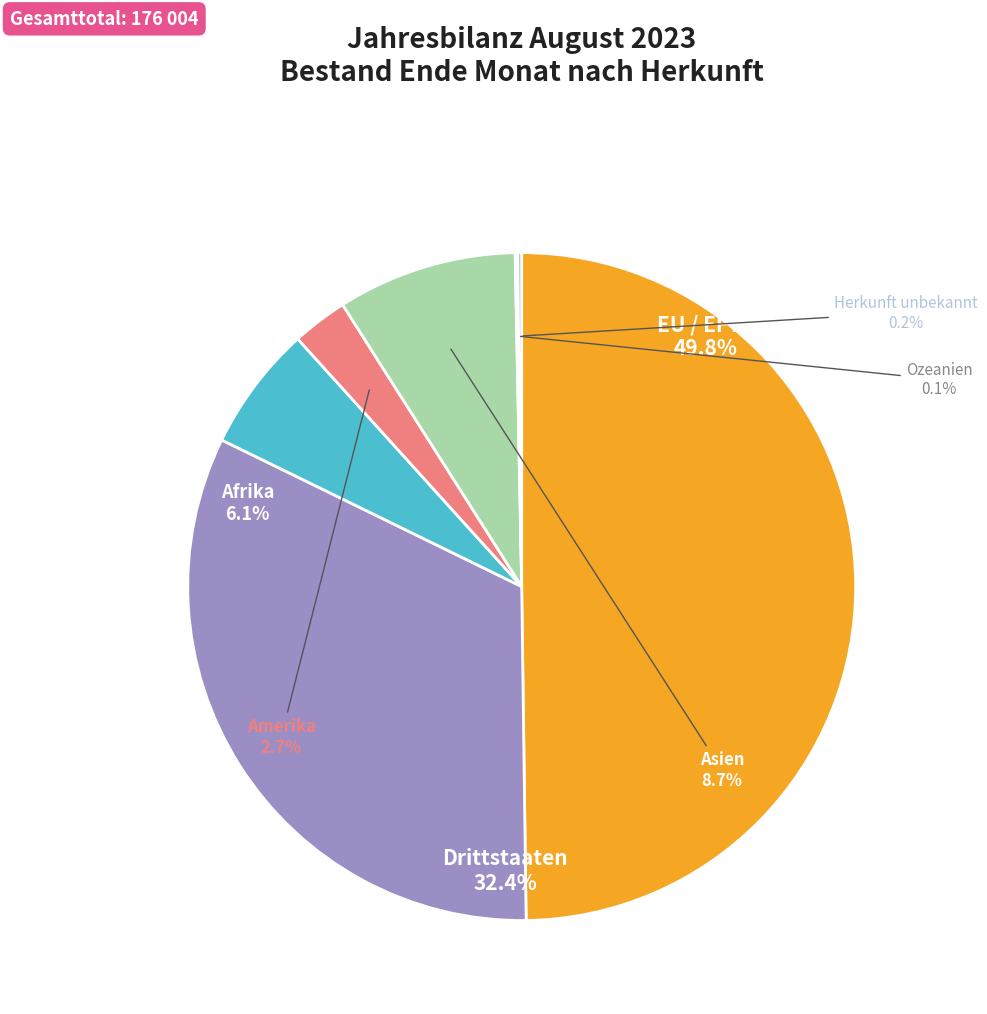

Combined, do Herkunft unbekannt and Drittstaaten account for over 50%?

No